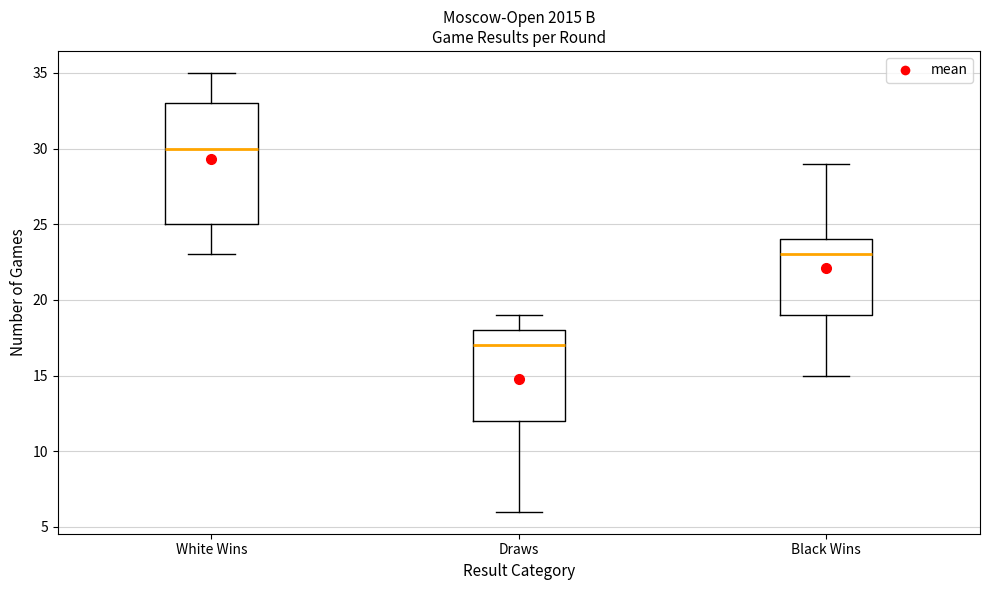

Which box has the highest median line?

White Wins